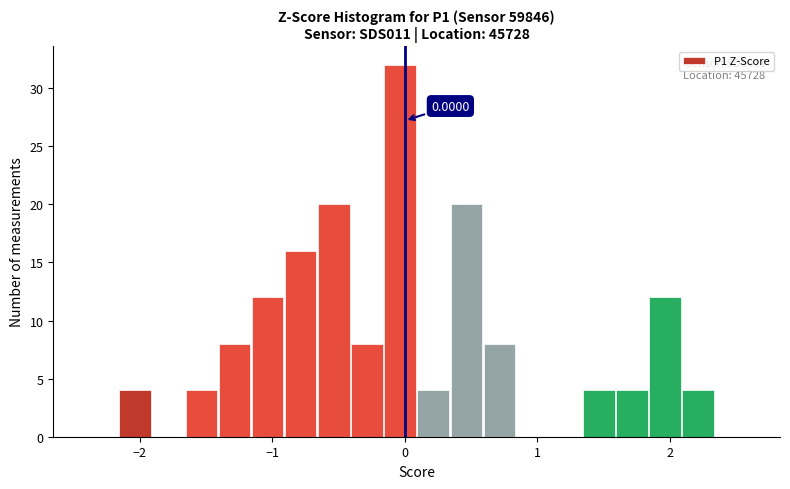

Read against the x-axis, roughly where is the centre of the tallest bar?

0.0